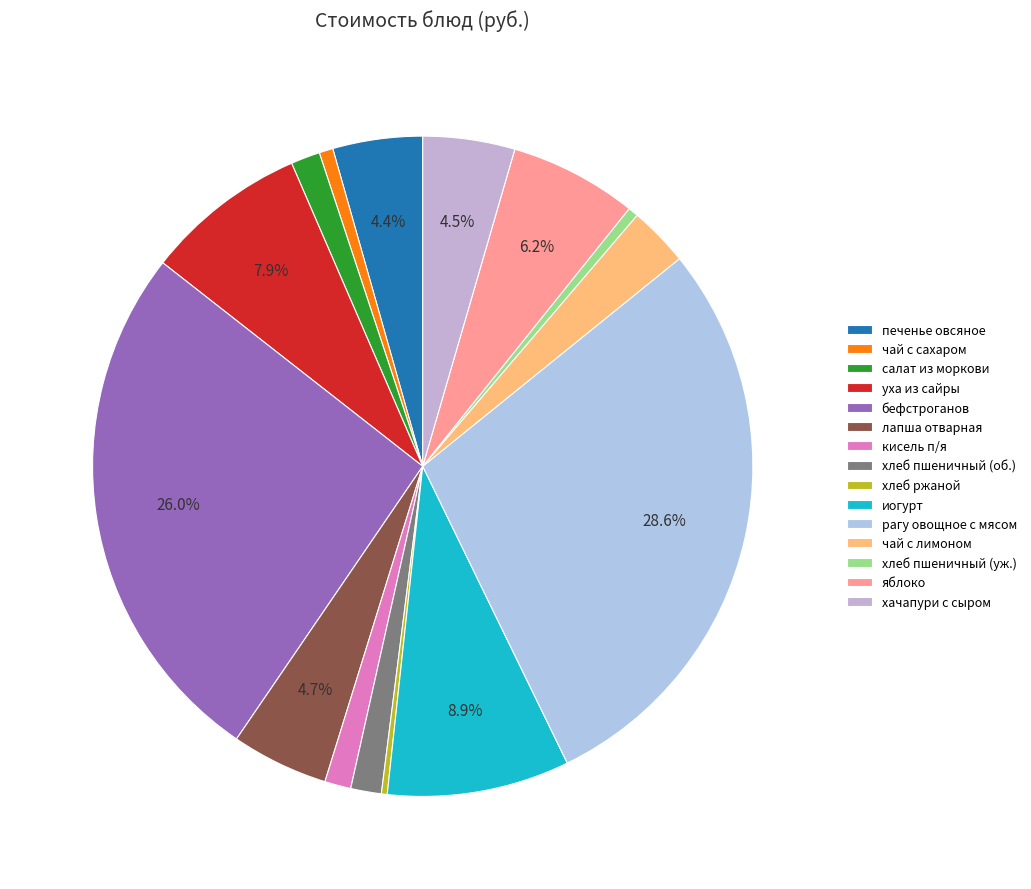

What percentage is the рагу овощное с мясом slice, to the nearest percent?

29%